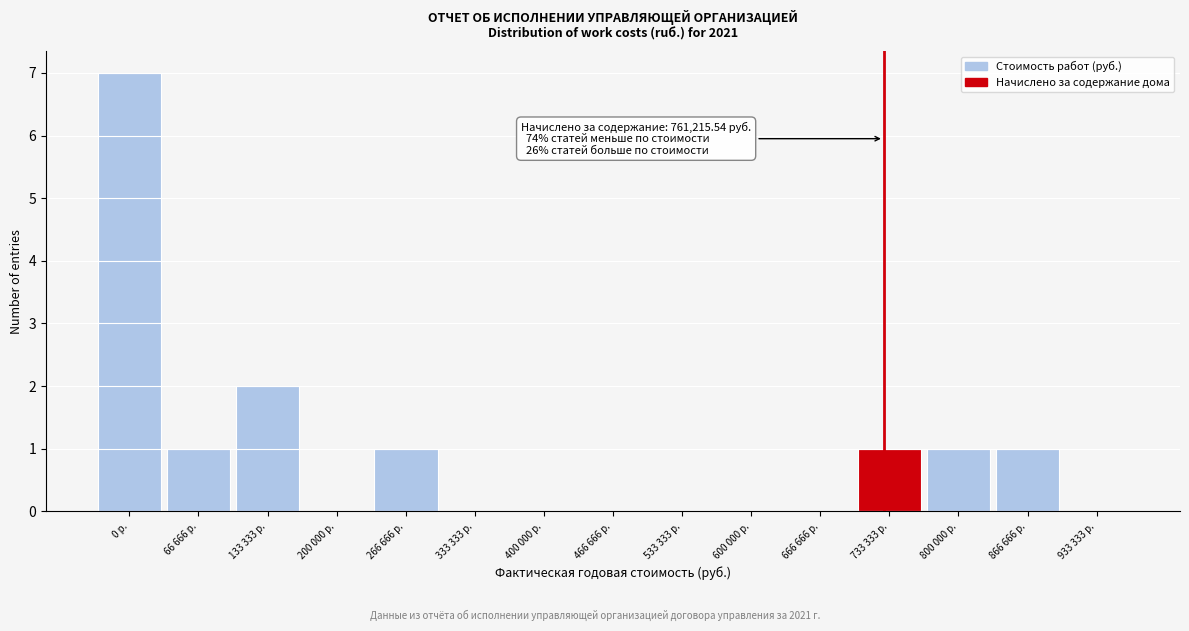

Reading left to right, list all the values displayed in this chart.

0 р.=7	66 666 р.=1	133 333 р.=2	200 000 р.=0	266 666 р.=1	333 333 р.=0	400 000 р.=0	466 666 р.=0	533 333 р.=0	600 000 р.=0	666 666 р.=0	733 333 р.=1	800 000 р.=1	866 666 р.=1	933 333 р.=0